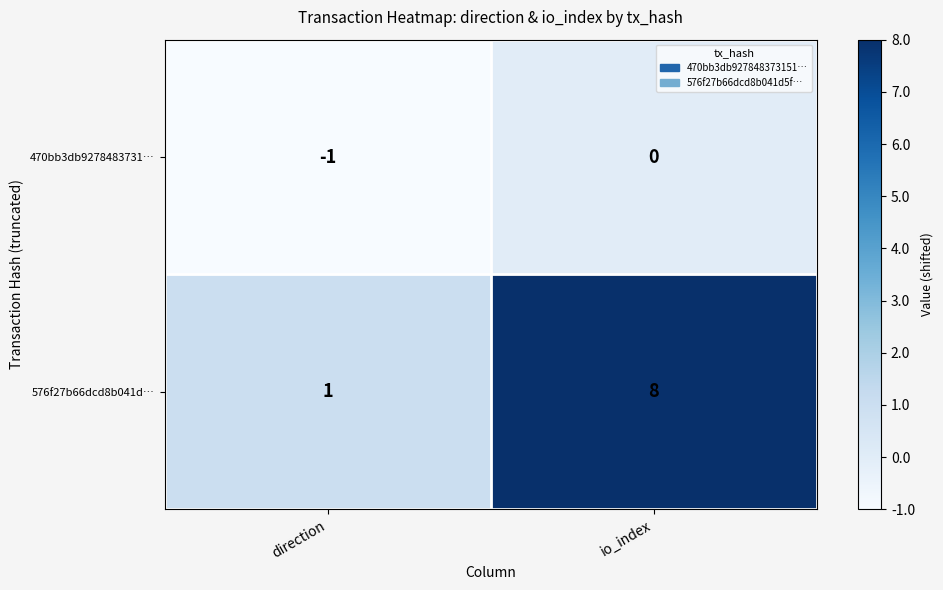

What is the sum of all 576f27b66dcd8b041d… values?

9